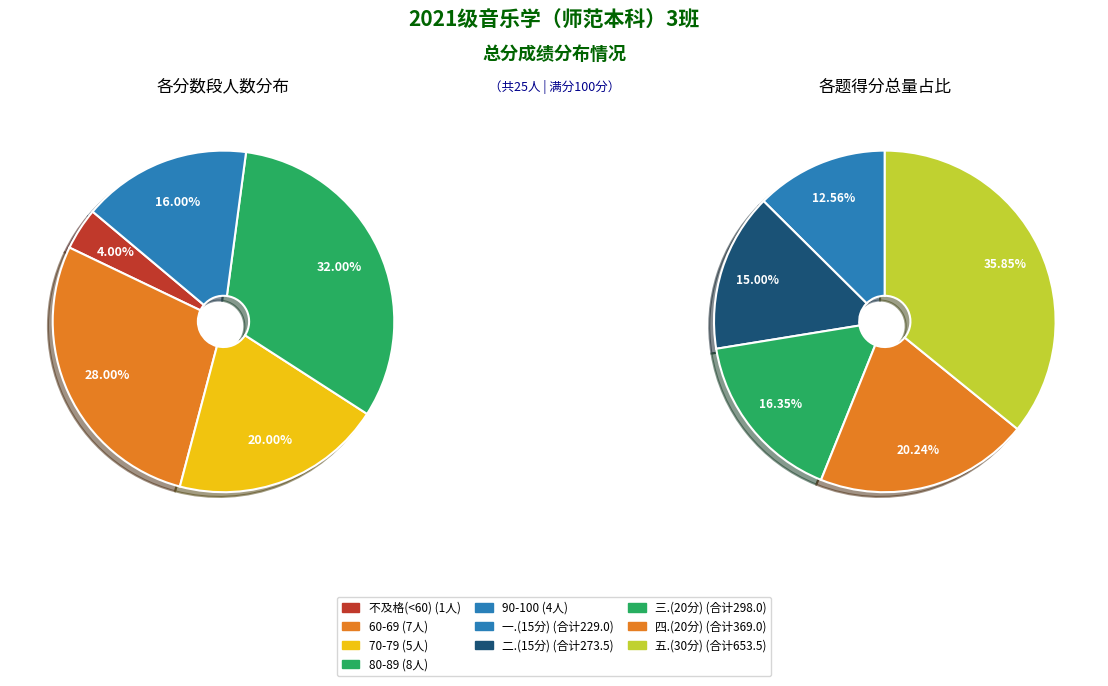

Do counts and 4 together represent more than half of the pie?

No